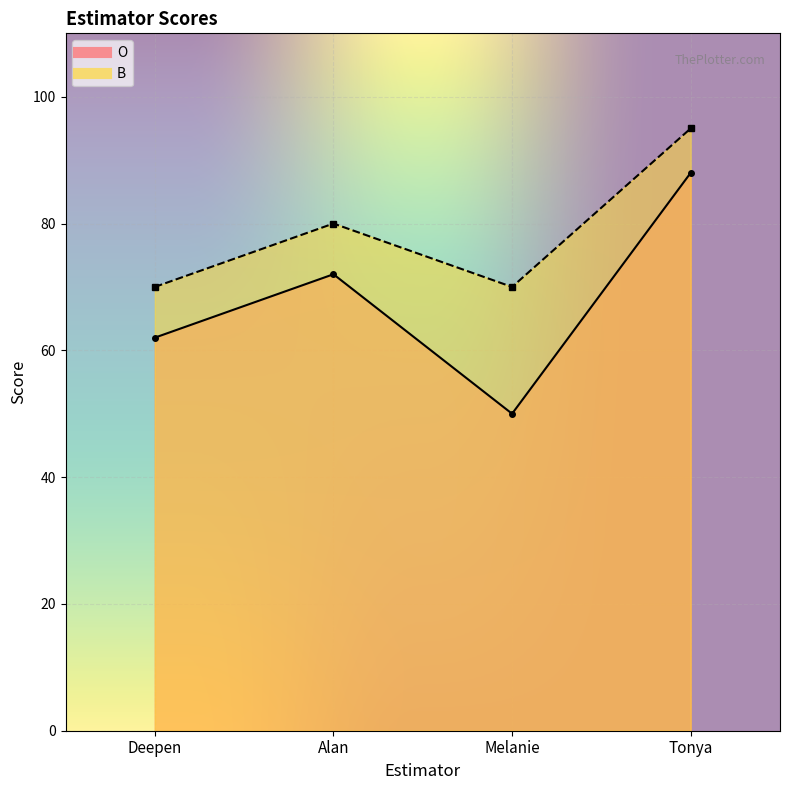

What is the average value of the O series?

68